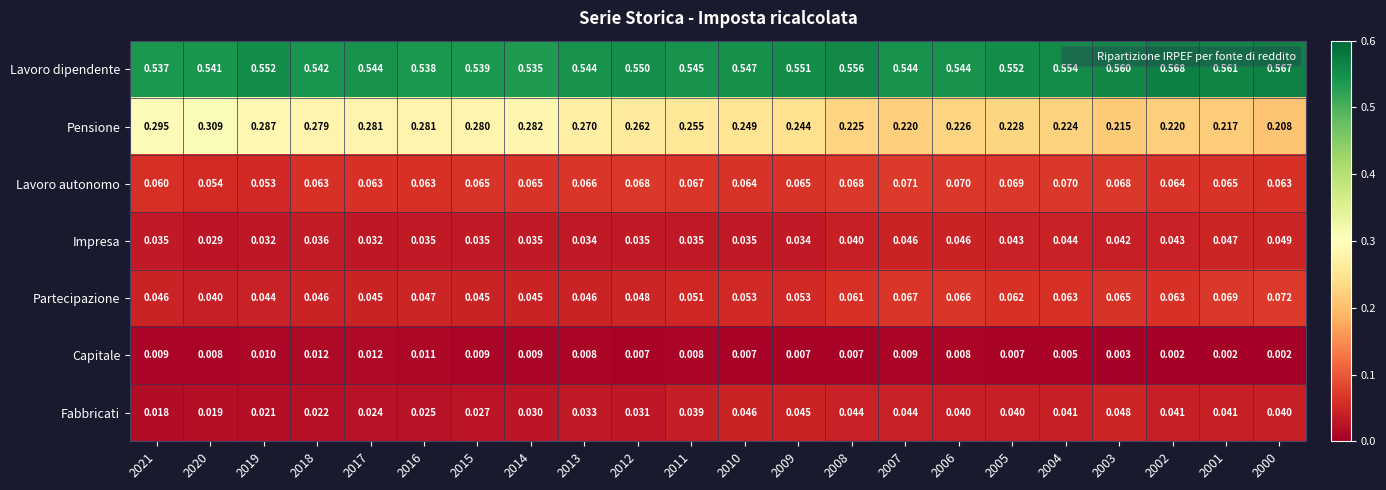

Is the value of Lavoro autonomo at 2002 greater than the value of Fabbricati at 2009?

Yes